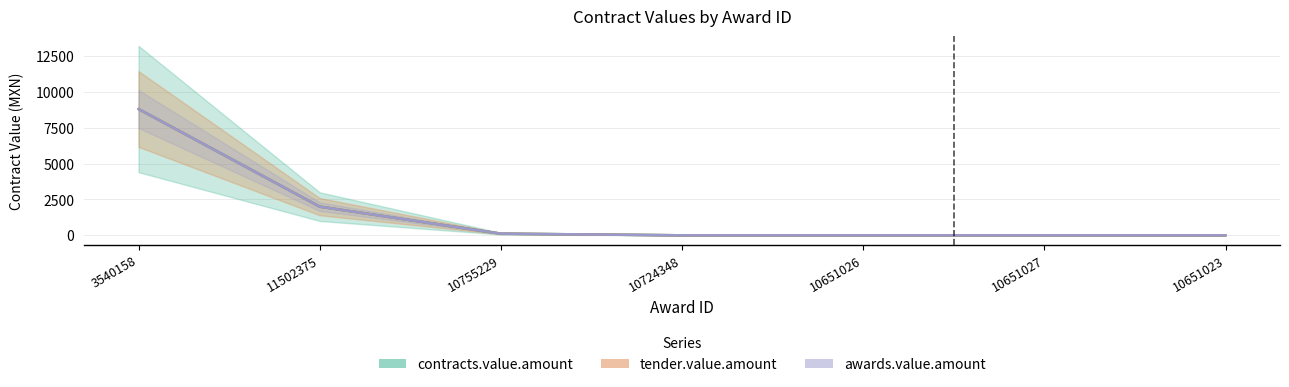

Rank the series by their maximum value, from highest to lowest.

contracts.value.amount, tender.value.amount, awards.value.amount